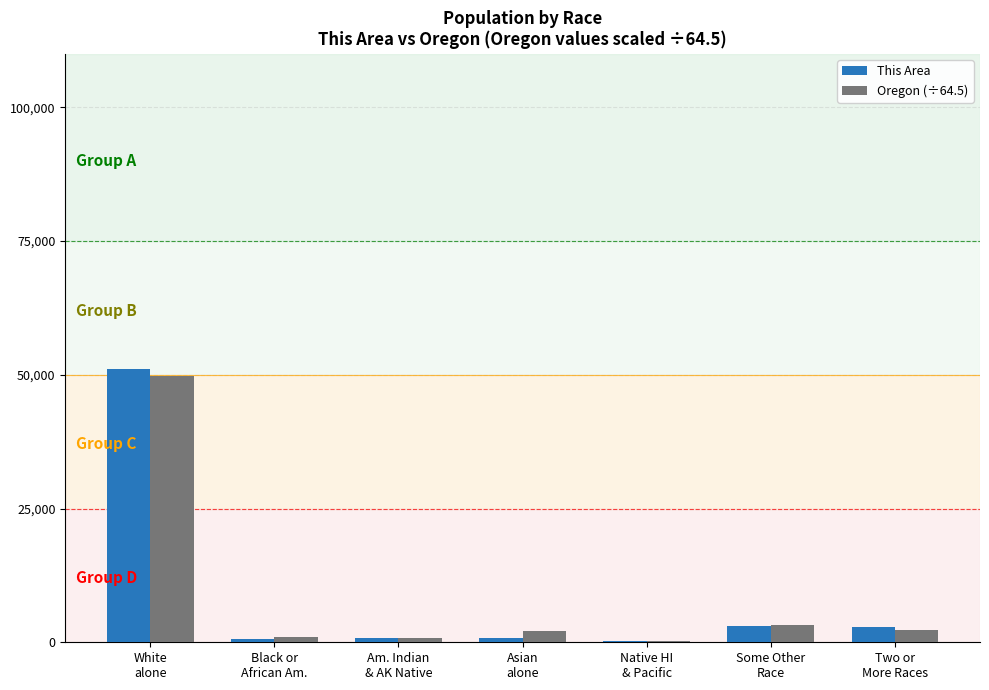

What are all the series names shown in the legend?

This Area, Oregon (÷64.5)